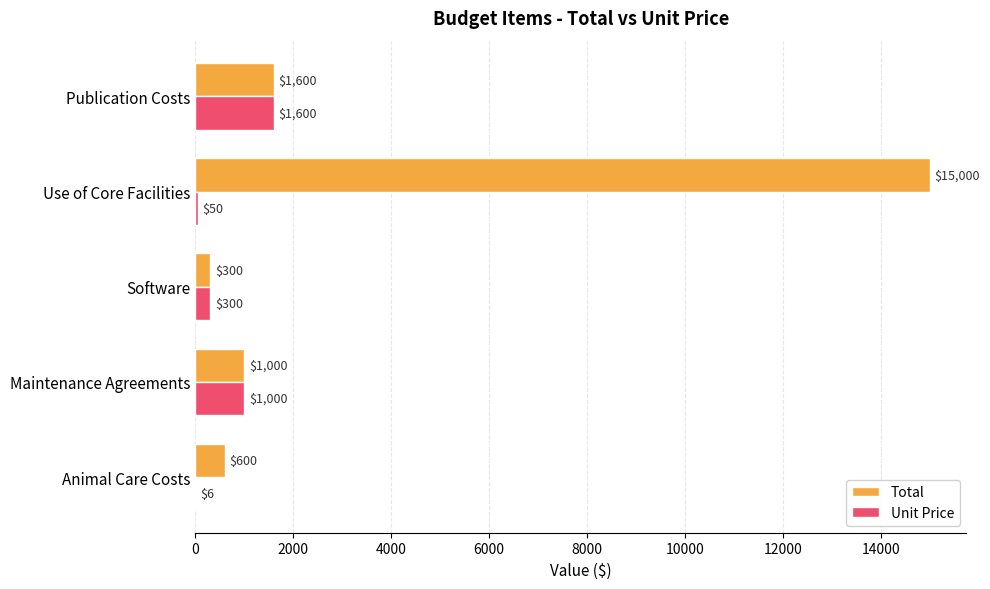

Is it true that Total equals 15000 at Use of Core Facilities?

True